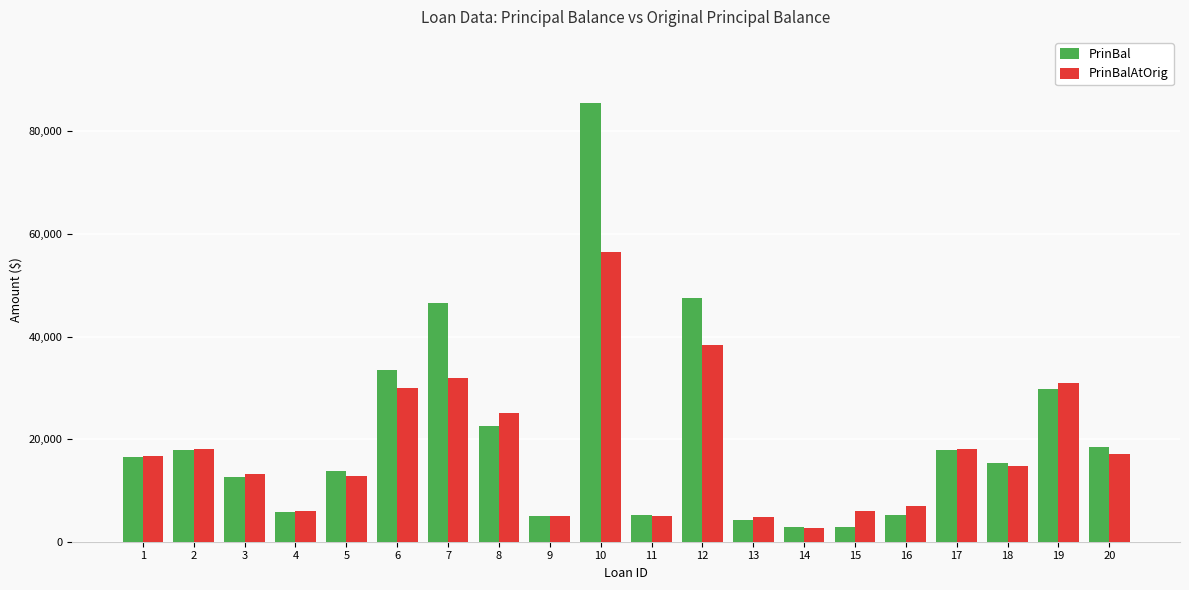

What is the approximate value of PrinBal at 13?

4329.1